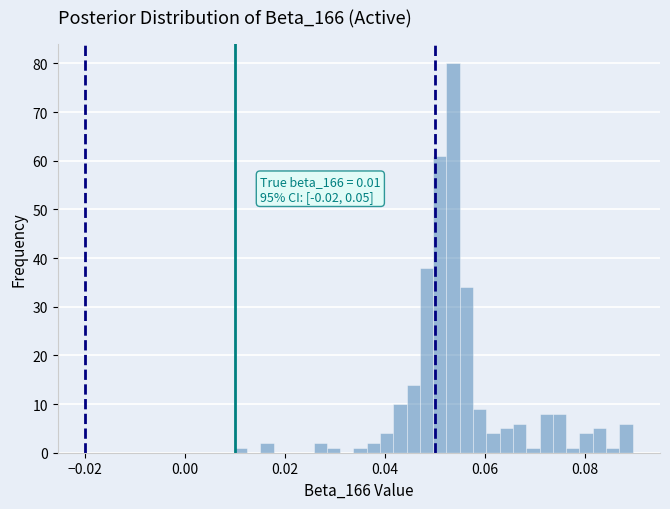

Read against the x-axis, roughly where is the centre of the tallest bar?

0.054